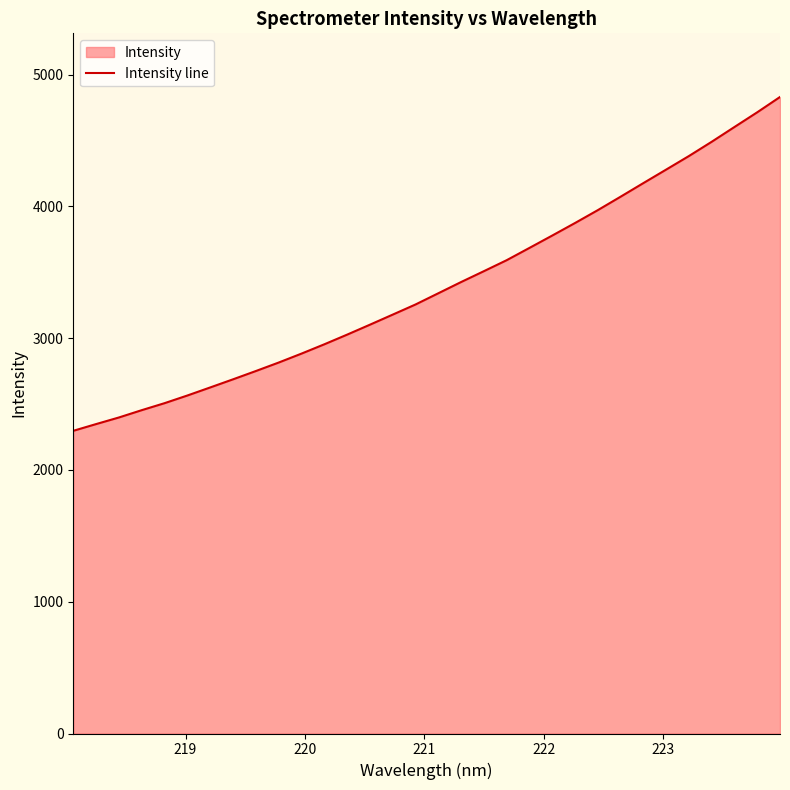

What is the difference between the maximum and minimum values?

2533.5